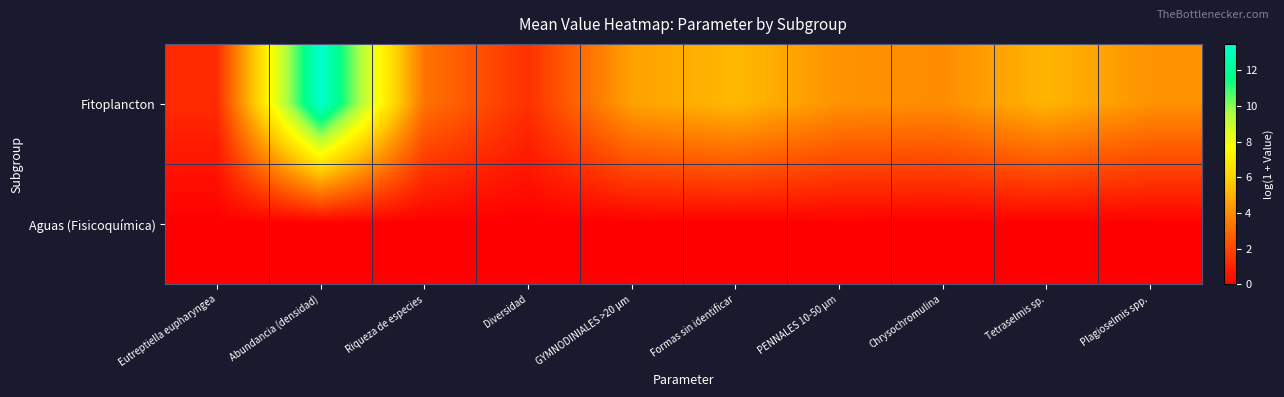

Reading left to right, transcribe all the data shown in this chart.

Fitoplancton: Eutreptiella eupharyngea=1.2	Abundancia (densidad)=13.5	Riqueza de especies=3.3	Diversidad=1.4	GYMNODINIALES >20 µm=4.6	Formas sin identificar=5.3	PENNALES 10-50 µm=4.2	Chrysochromulina=4.0	Tetraselmis sp.=5.1	Plagioselmis spp.=4.2
Aguas (Fisicoquímica): Eutreptiella eupharyngea=0.0	Abundancia (densidad)=0.0	Riqueza de especies=0.0	Diversidad=0.0	GYMNODINIALES >20 µm=0.0	Formas sin identificar=0.0	PENNALES 10-50 µm=0.0	Chrysochromulina=0.0	Tetraselmis sp.=0.0	Plagioselmis spp.=0.0